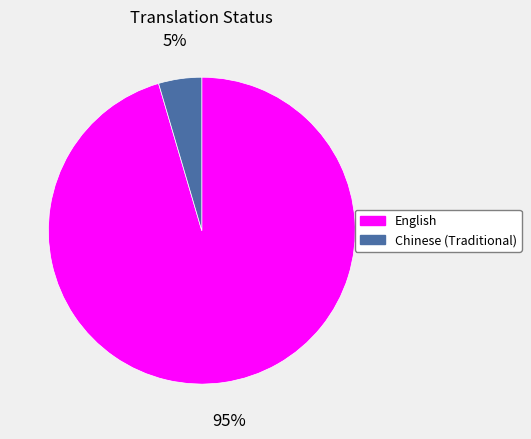

How many slices are in this pie chart?

2